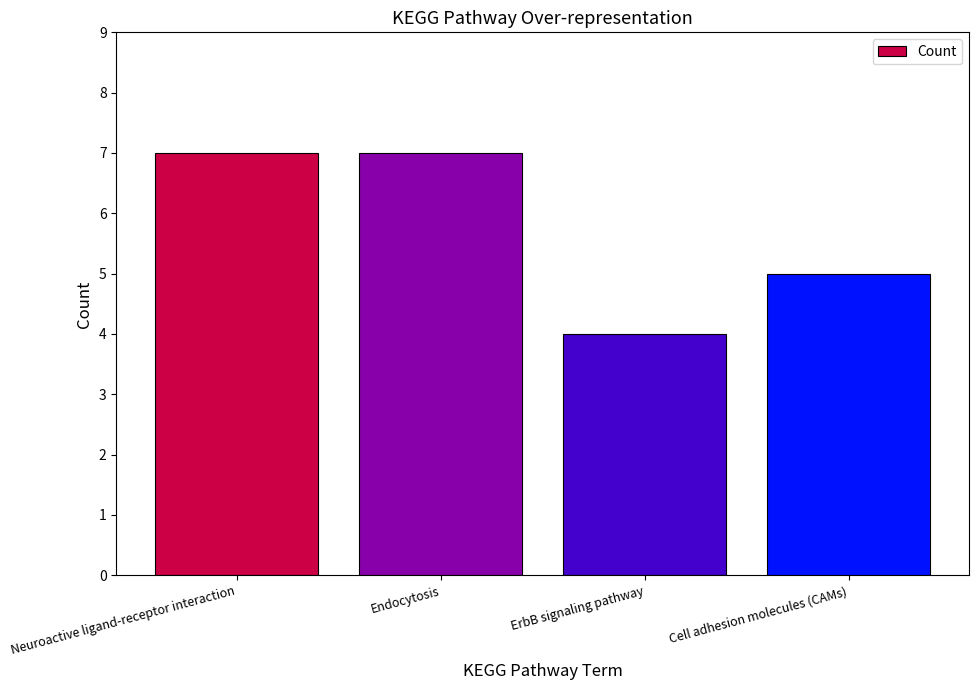

What is the approximate value at Endocytosis?

7